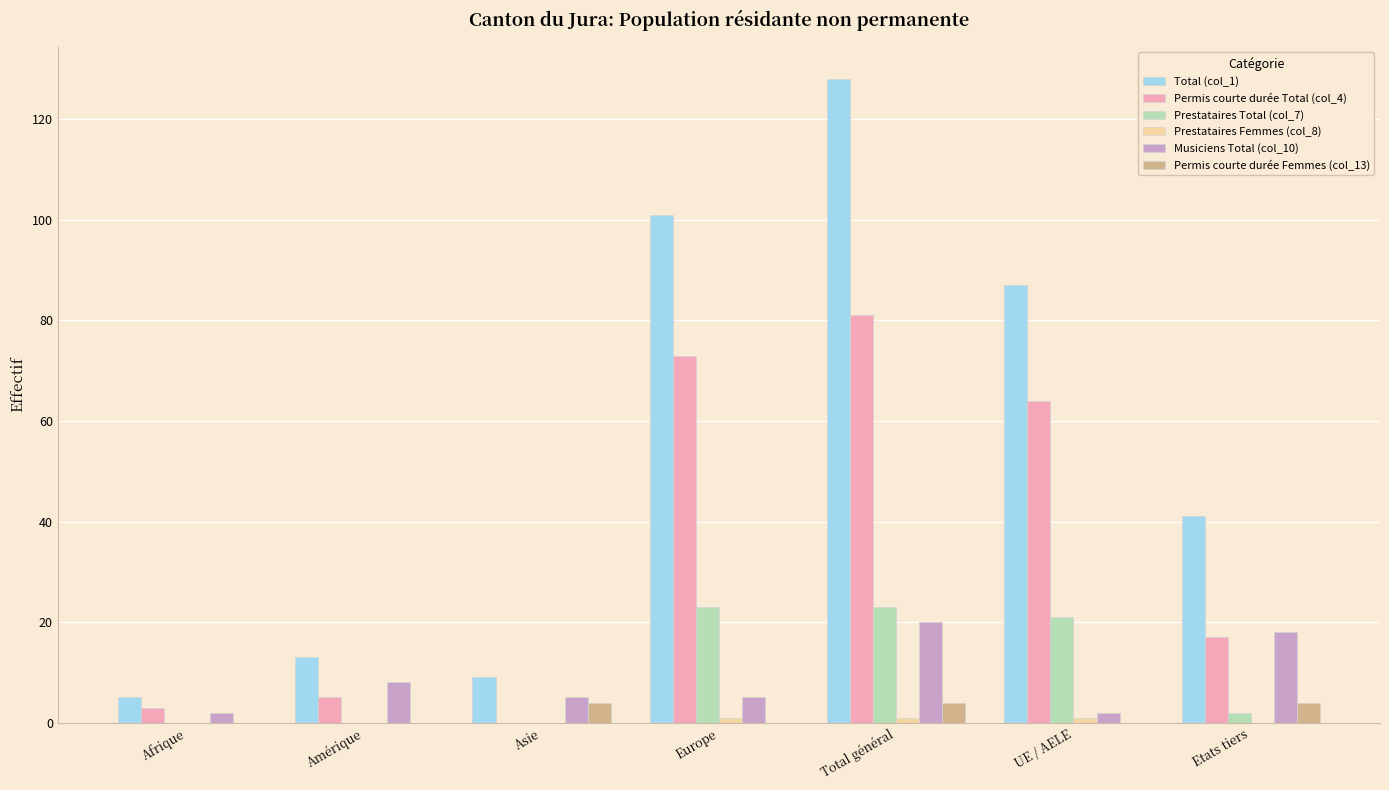

True or false: Permis courte durée Total (col_4) has a value of 31 at Total général.

False